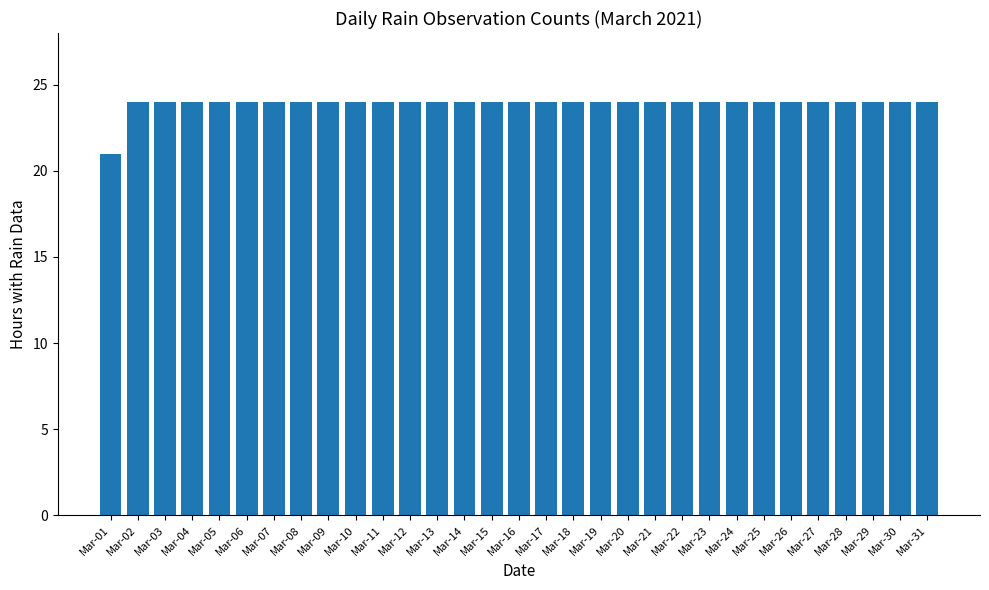

What is the sum of the values at Mar-30 and Mar-16?

48